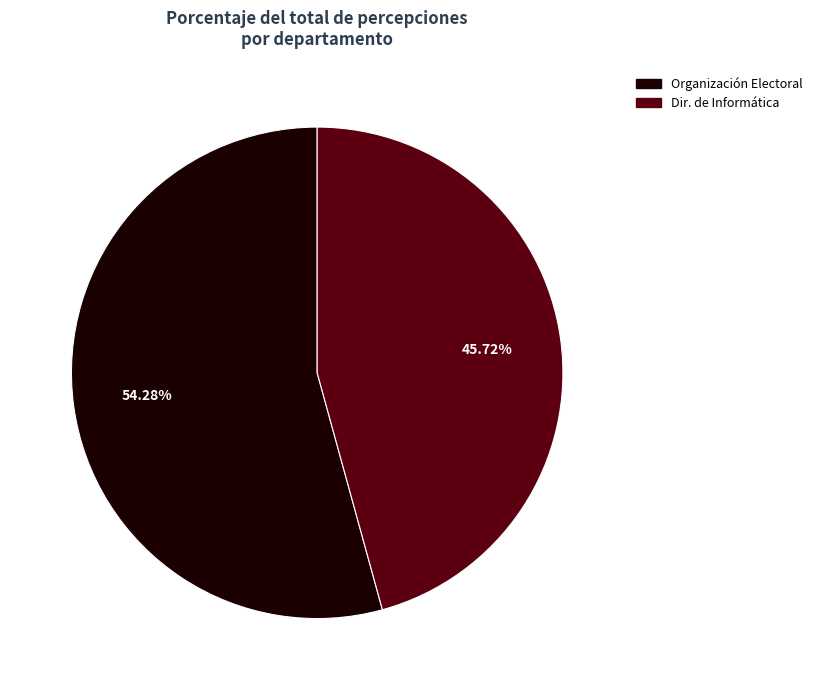

Is there any slice that represents more than half of the pie?

Yes